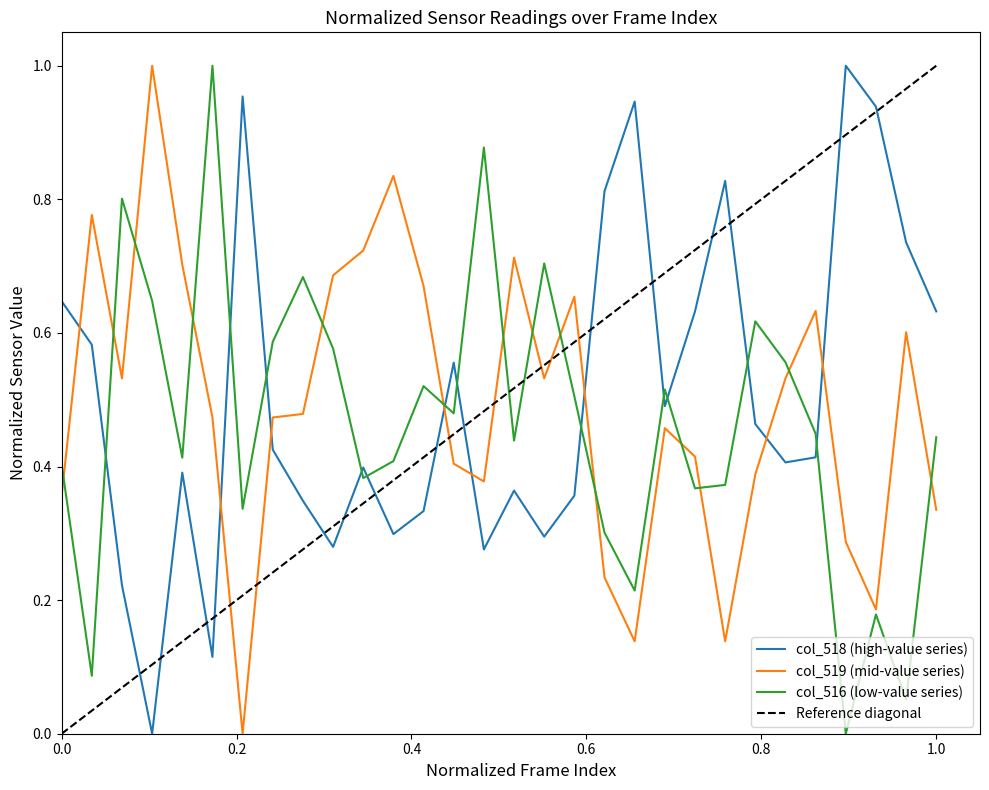

Reading left to right, what are all the values shown in this chart?

col_518: 0.6	0.6	0.2	0.0	0.4	0.1	1.0	0.4	0.3	0.3	0.4	0.3	0.3	0.6	0.3	0.4	0.3	0.4	0.8	0.9	0.5	0.6	0.8	0.5	0.4	0.4	1.0	0.9	0.7	0.6
col_519: 0.4	0.8	0.5	1.0	0.7	0.5	0.0	0.5	0.5	0.7	0.7	0.8	0.7	0.4	0.4	0.7	0.5	0.7	0.2	0.1	0.5	0.4	0.1	0.4	0.5	0.6	0.3	0.2	0.6	0.3
col_516: 0.4	0.1	0.8	0.6	0.4	1.0	0.3	0.6	0.7	0.6	0.4	0.4	0.5	0.5	0.9	0.4	0.7	0.5	0.3	0.2	0.5	0.4	0.4	0.6	0.6	0.4	0.0	0.2	0.1	0.4